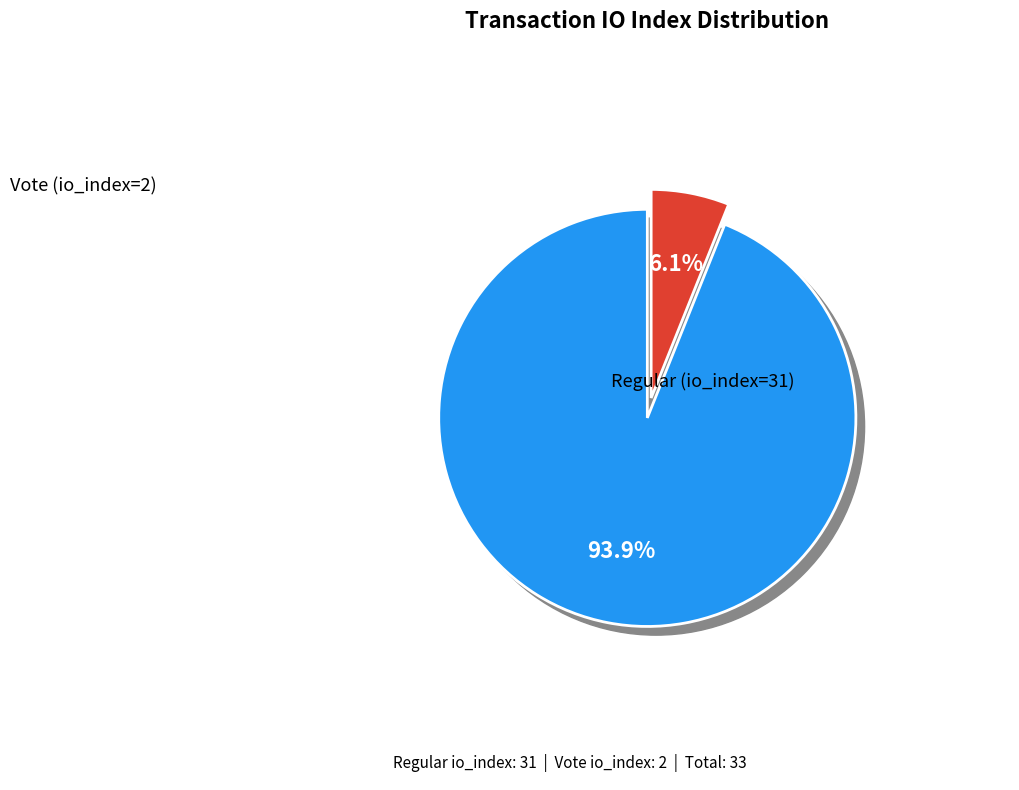

Does Vote (io_index=2) represent more than half of the total?

No